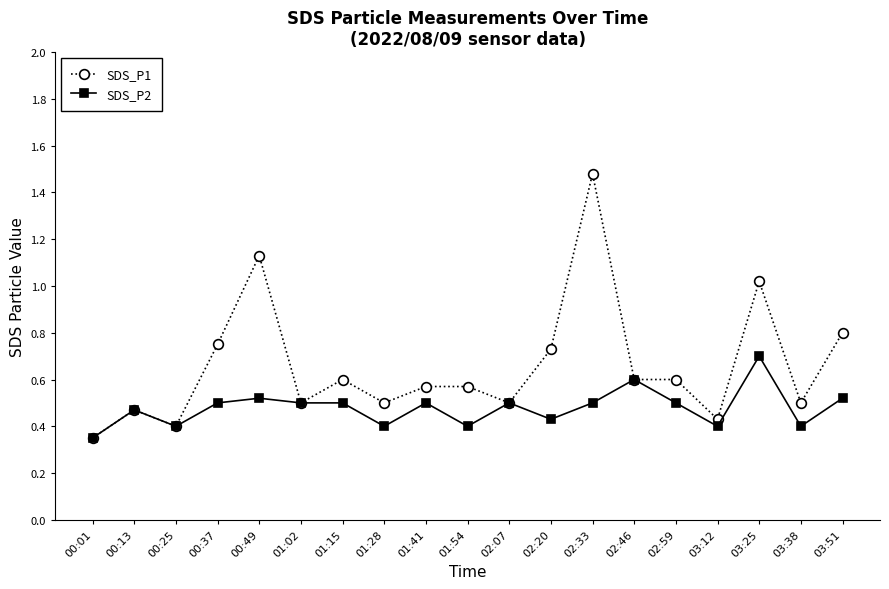

Count the SDS_P2 values in the range 0 to 1.

19